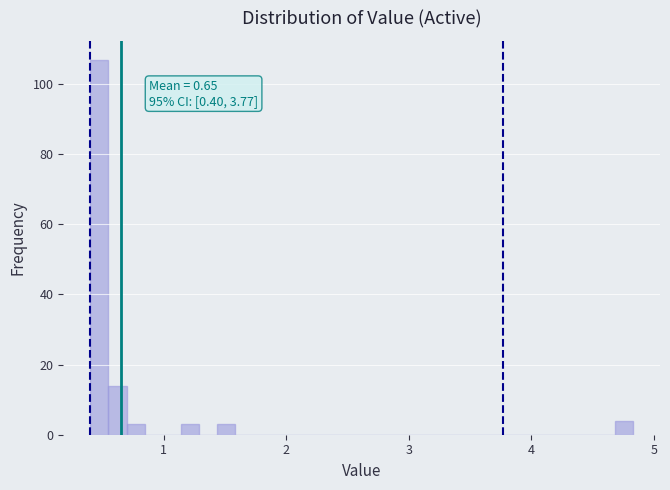

Around what value on the x-axis is the tallest bar? Give the approximate position of its centre, as read against the axis.

0.5